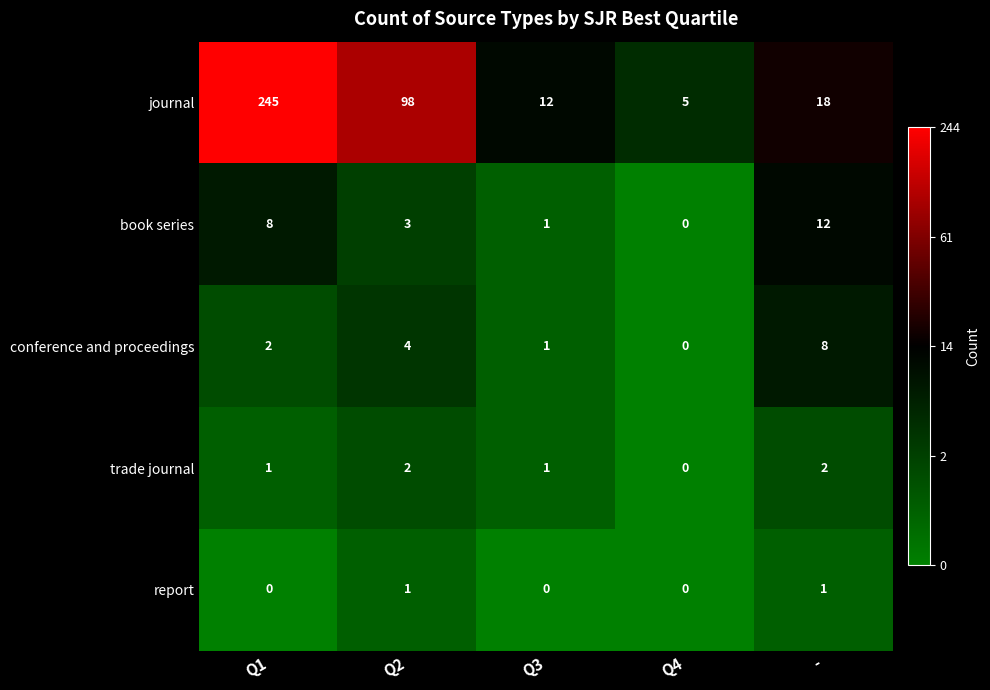

Which series has the largest total across all categories?

journal